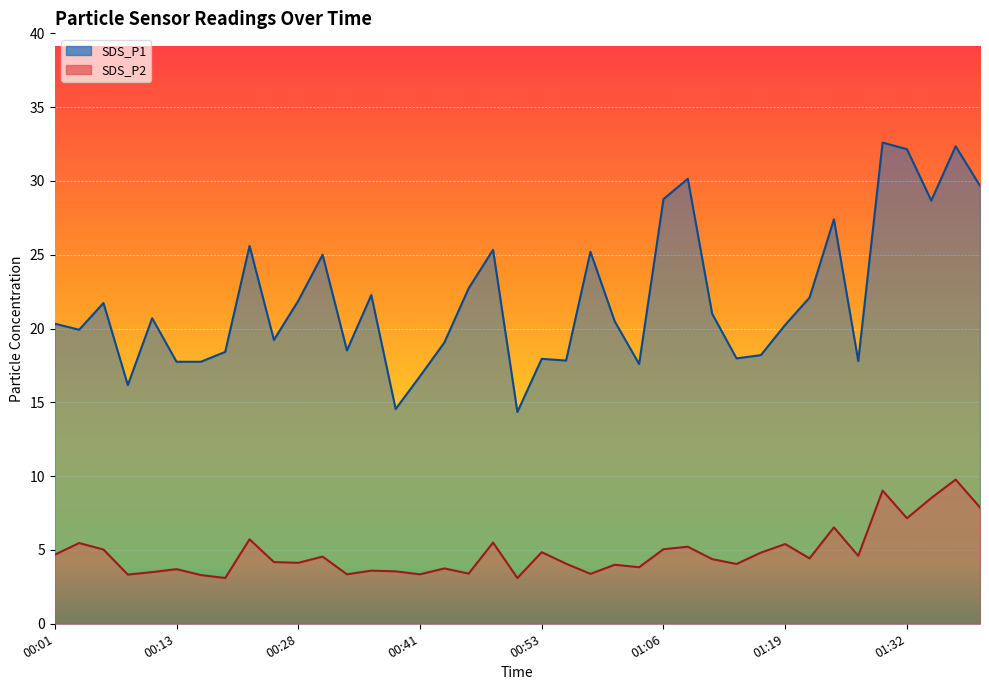

Reading left to right, what are all the values shown in this chart?

SDS_P1: 00:01=20.3	00:03=19.9	00:06=21.7	00:08=16.2	00:11=20.7	00:13=17.8	00:15=17.8	00:18=18.4	00:20=25.6	00:26=19.2	00:28=21.9	00:31=25.0	00:33=18.5	00:36=22.3	00:38=14.6	00:41=16.8	00:43=19.1	00:46=22.7	00:48=25.3	00:51=14.3	00:53=17.9	00:56=17.8	00:58=25.2	01:01=20.5	01:03=17.6	01:06=28.8	01:08=30.1	01:11=21.0	01:14=18.0	01:16=18.2	01:19=20.2	01:22=22.1	01:24=27.4	01:27=17.8	01:29=32.6	01:32=32.1	01:34=28.7	01:39=32.4	01:42=29.7
SDS_P2: 00:01=4.7	00:03=5.5	00:06=5.0	00:08=3.3	00:11=3.5	00:13=3.7	00:15=3.3	00:18=3.1	00:20=5.7	00:26=4.2	00:28=4.1	00:31=4.5	00:33=3.4	00:36=3.6	00:38=3.5	00:41=3.4	00:43=3.8	00:46=3.4	00:48=5.5	00:51=3.1	00:53=4.8	00:56=4.1	00:58=3.4	01:01=4.0	01:03=3.8	01:06=5.0	01:08=5.2	01:11=4.4	01:14=4.0	01:16=4.8	01:19=5.4	01:22=4.4	01:24=6.5	01:27=4.6	01:29=9.0	01:32=7.2	01:34=8.5	01:39=9.8	01:42=7.9